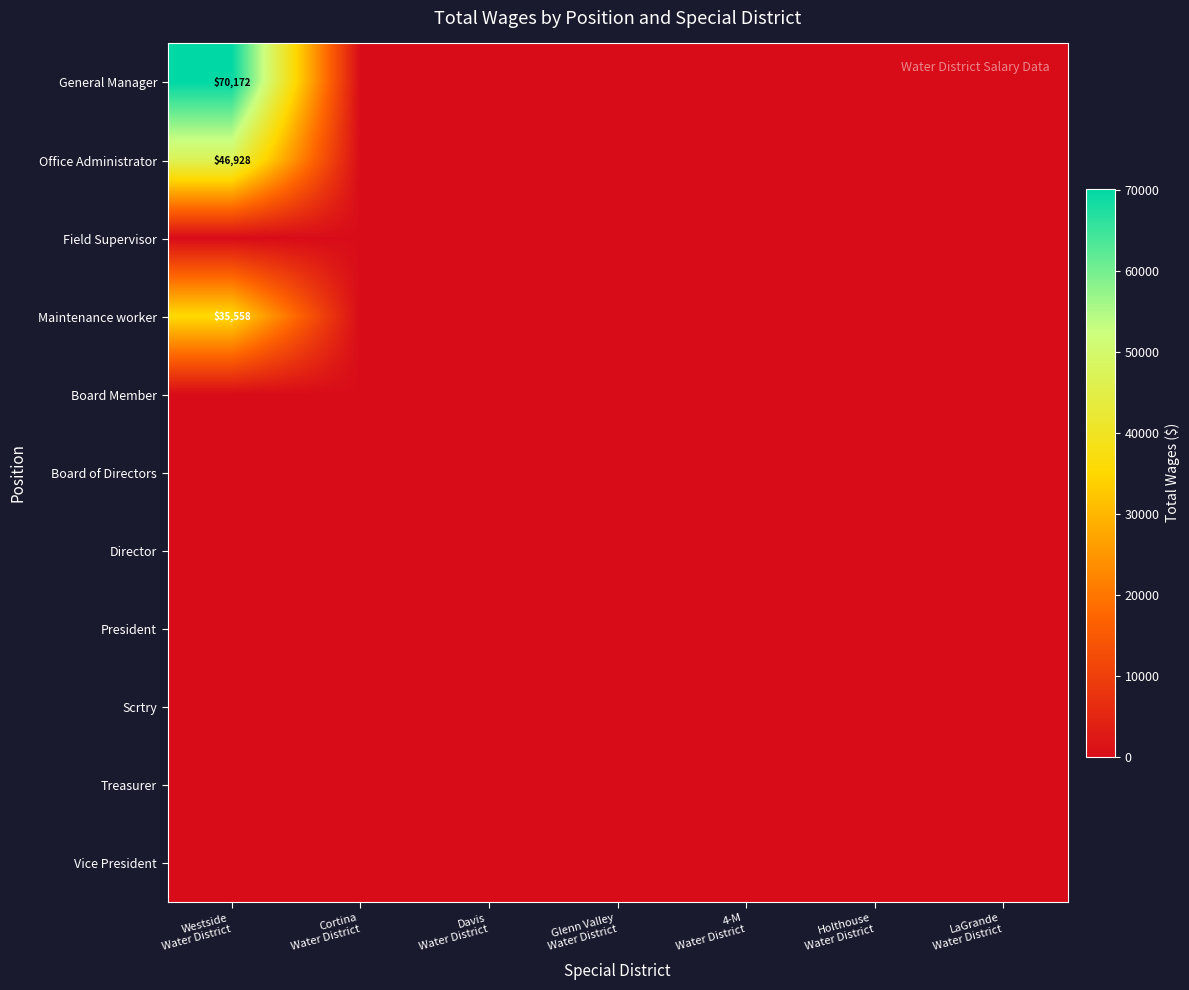

Rank the categories by Board Member value from lowest to highest.

Westside Water District, Cortina Water District, Davis Water District, Glenn Valley Water District, 4-M Water District, Holthouse Water District, LaGrande Water District